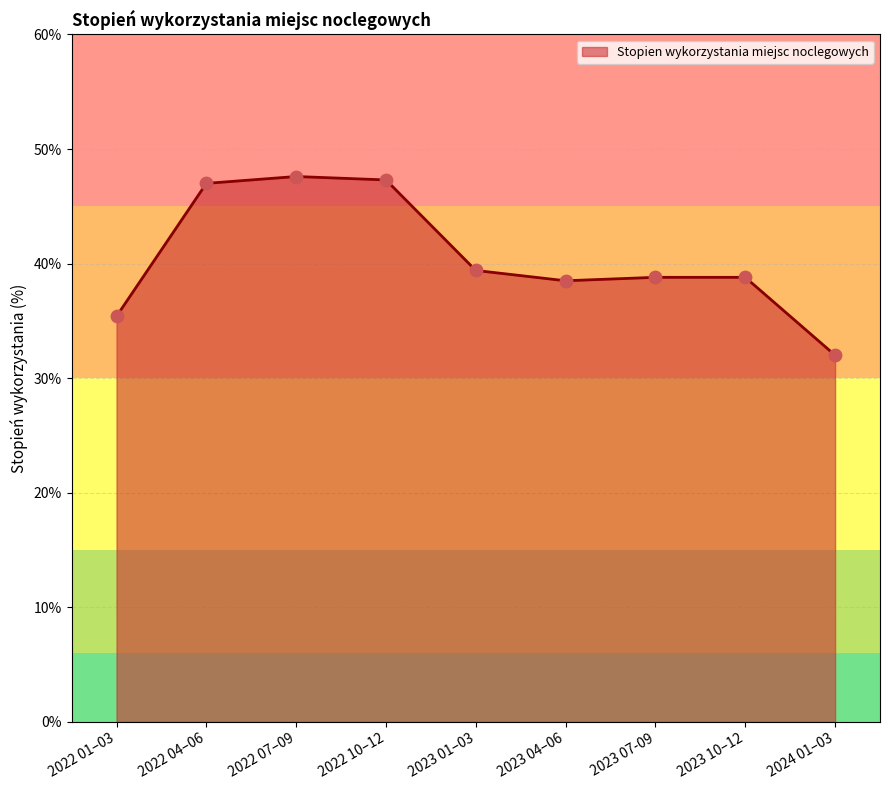

Between 2022 04–06 and 2023 10–12, which is larger?

2022 04–06